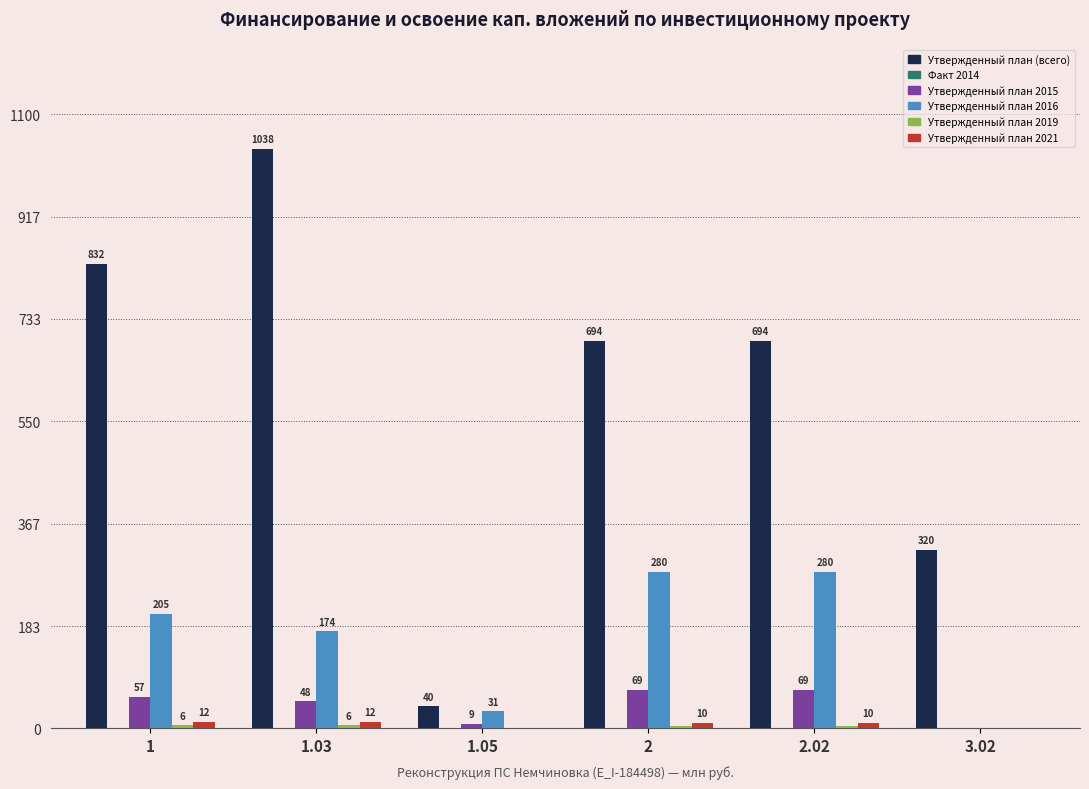

Between 1.03 and 2.02, which series saw the biggest shift?

Утвержденный план (всего)